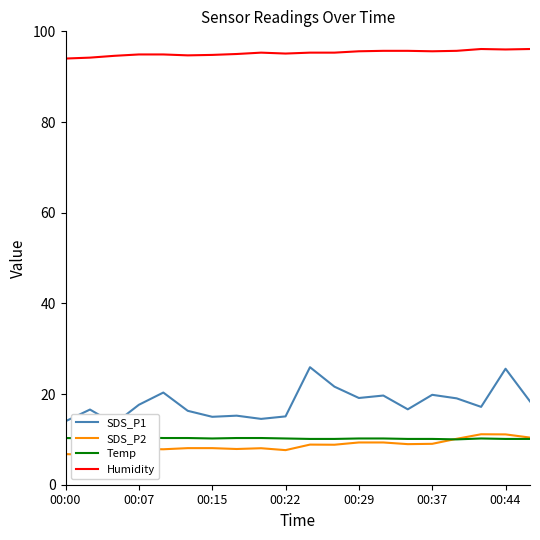

Which category has the highest value in the SDS_P1 series?

10